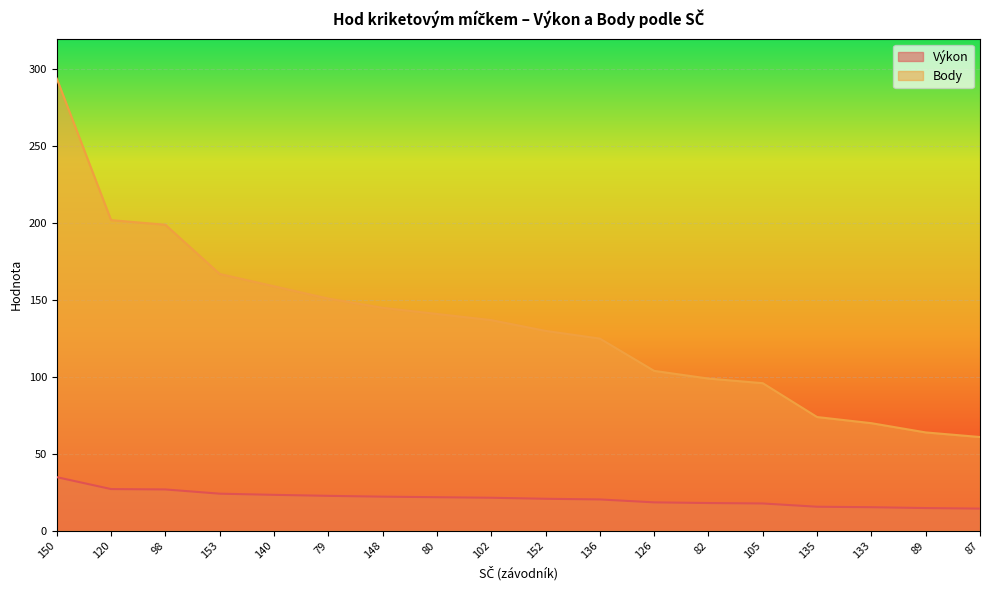

Reading left to right, list all the values displayed in this chart.

Výkon: 150=34.9	120=27.2	98=26.9	153=24.2	140=23.4	79=22.8	148=22.2	80=21.9	102=21.5	152=20.9	136=20.4	126=18.5	82=18.1	105=17.8	135=15.7	133=15.4	89=14.8	87=14.5
Body: 150=294.0	120=202.0	98=199.0	153=167.0	140=159.0	79=151.0	148=145.0	80=141.0	102=137.0	152=130.0	136=125.0	126=104.0	82=99.0	105=96.0	135=74.0	133=70.0	89=64.0	87=61.0